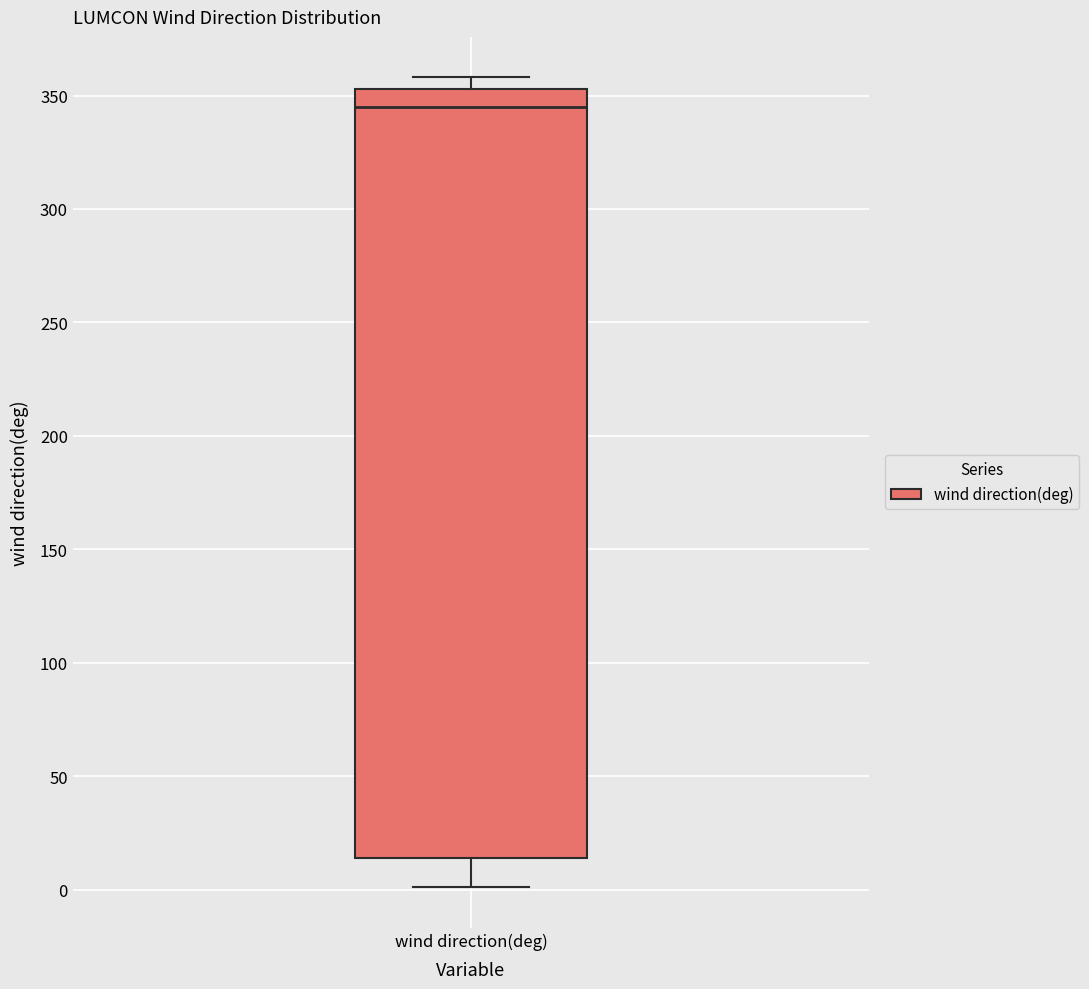

Where does the lower whisker of the box for wind direction(deg) end on the y-axis? The values are not printed on the chart, so give them approximately, as read against the axis.

0